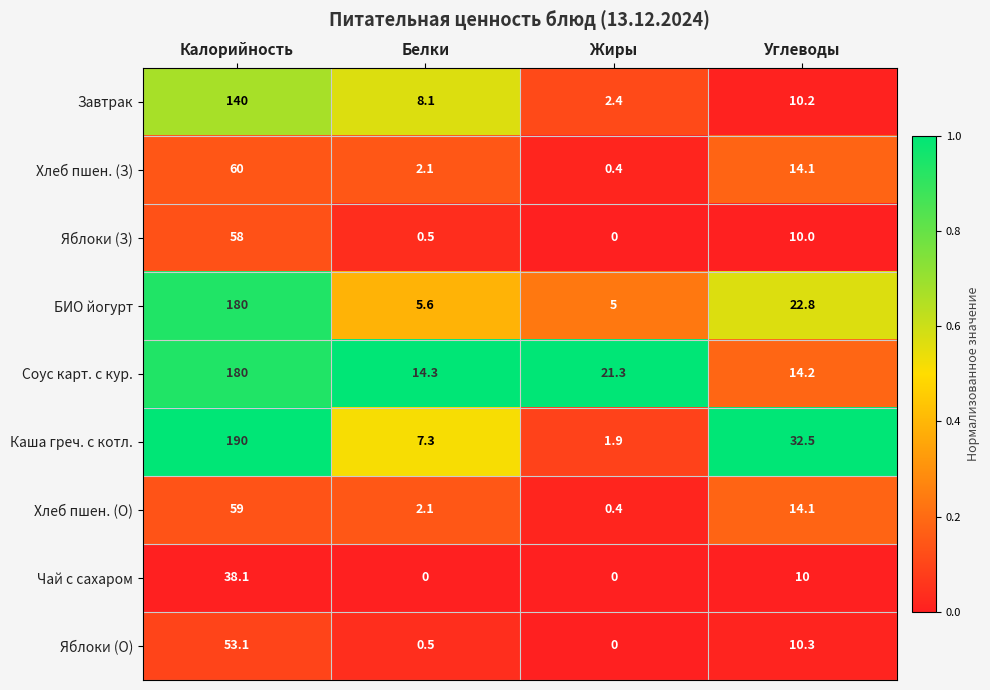

Which series has the largest range (max minus min)?

Каша греч. с котл.